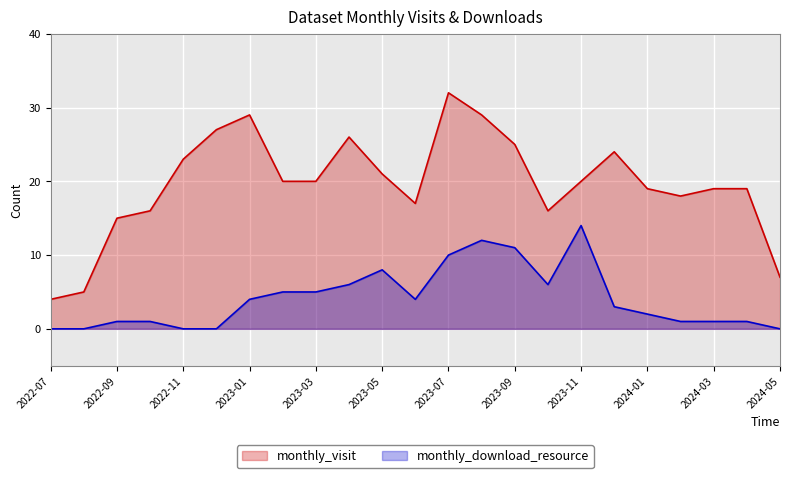

True or false: monthly_visit has more than 0 points higher than both neighbors.

True